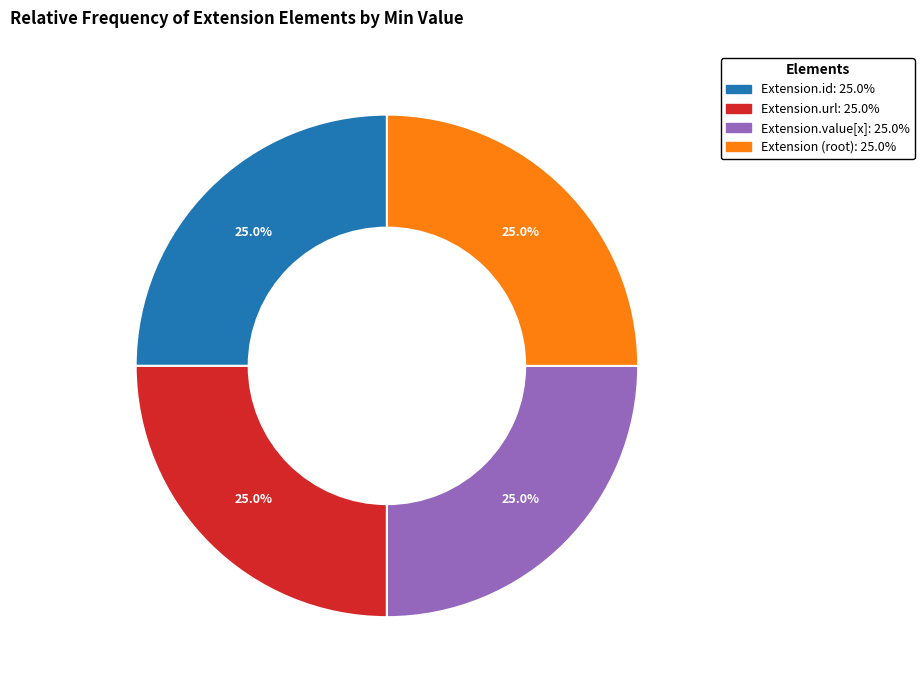

Does any single category account for the majority?

No